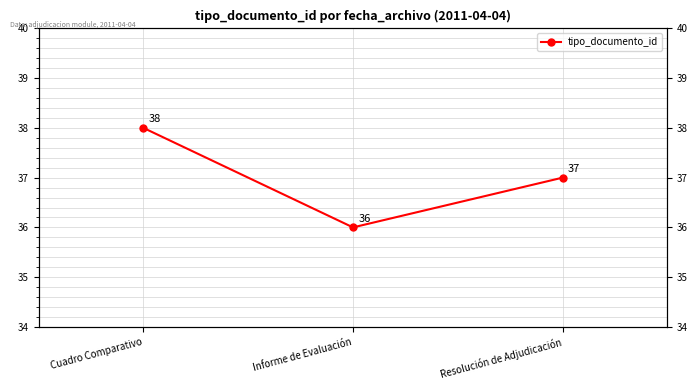

List the labels in order of value, smallest first.

Informe de Evaluación, Resolución de Adjudicación, Cuadro Comparativo